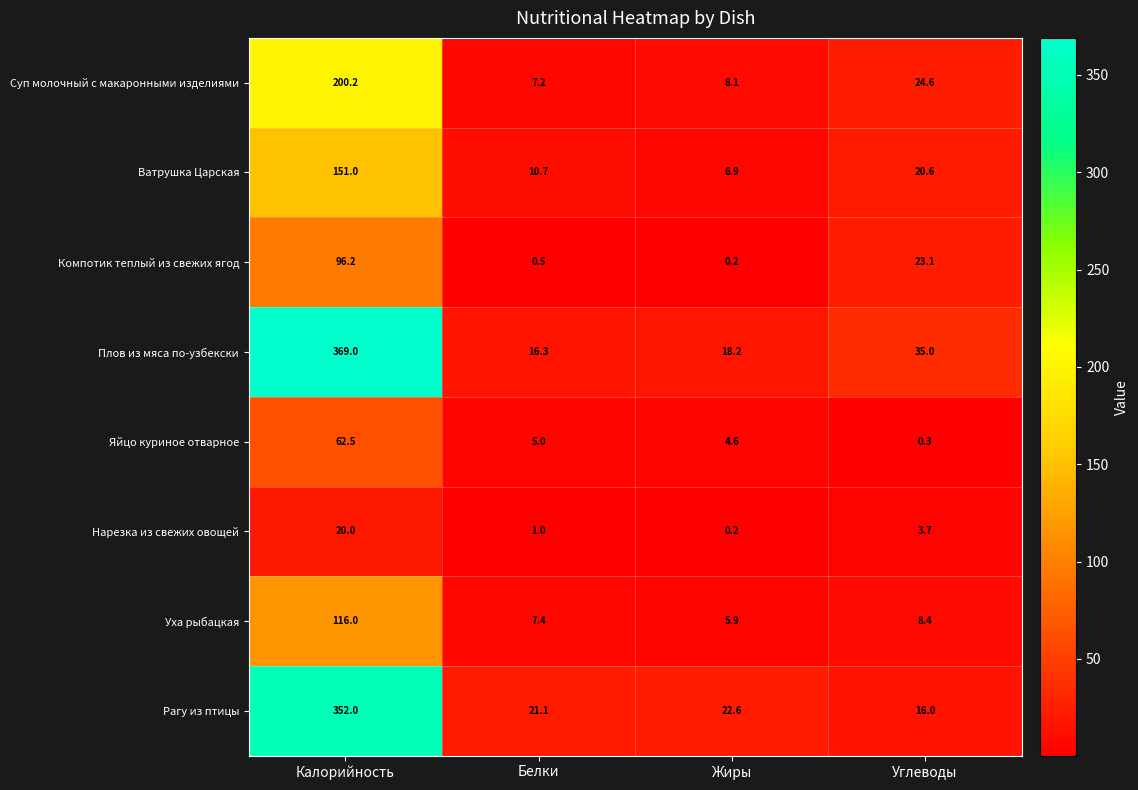

Is the value of Яйцо куриное отварное at Калорийность greater than the value of Ватрушка Царская at Углеводы?

Yes